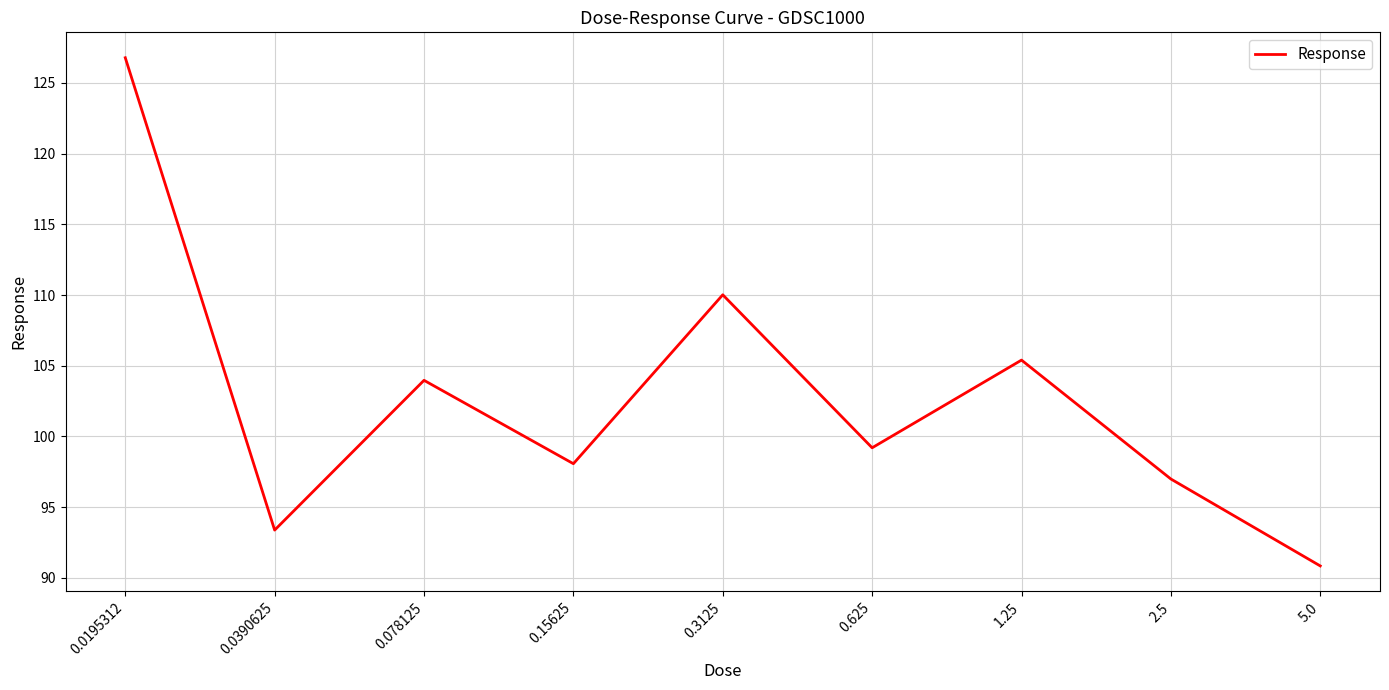

True or false: the data shows 55.7 at 0.15625.

False